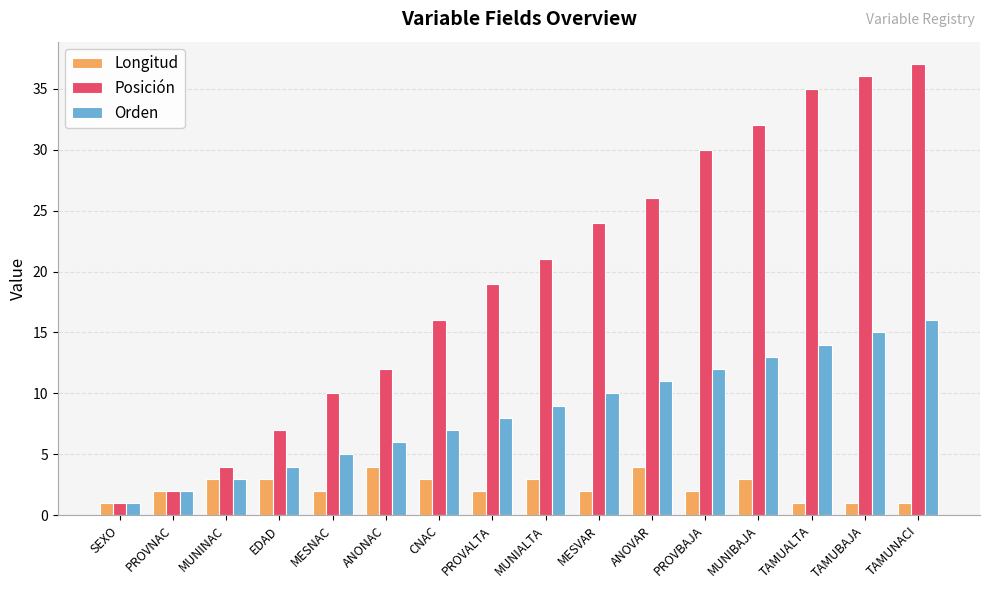

The Orden series shows 15 at MUNIALTA. True or false?

False